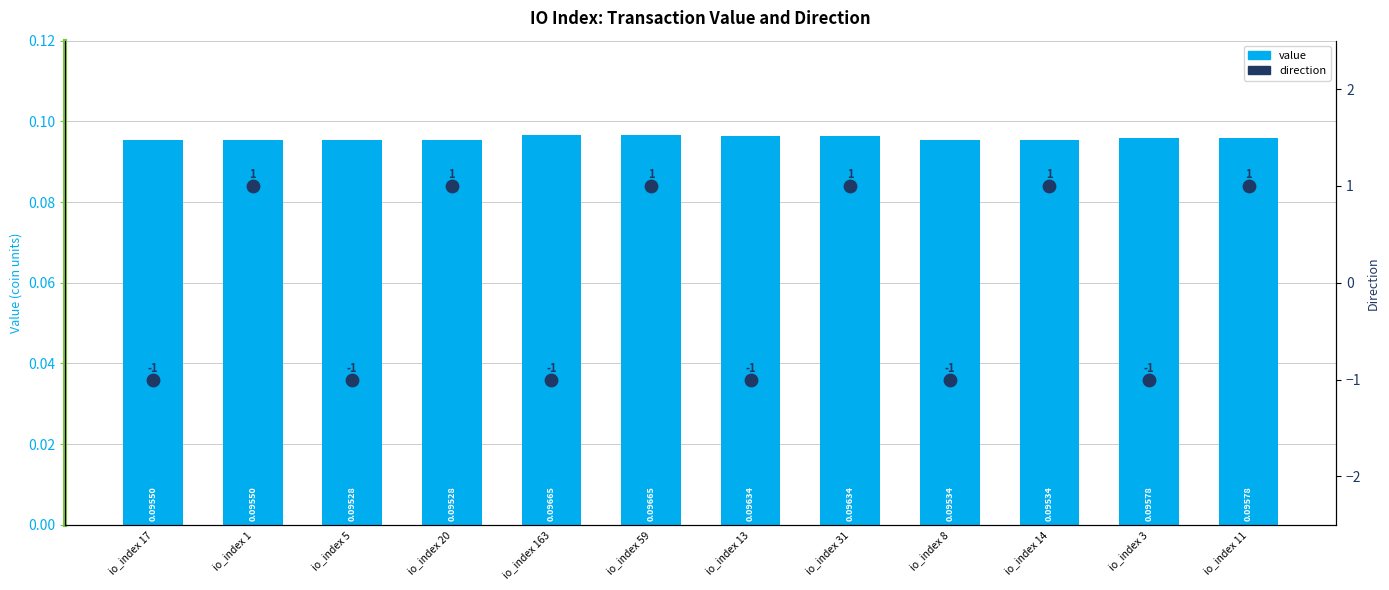

What is the total value across all series at io_index 17?

-0.9